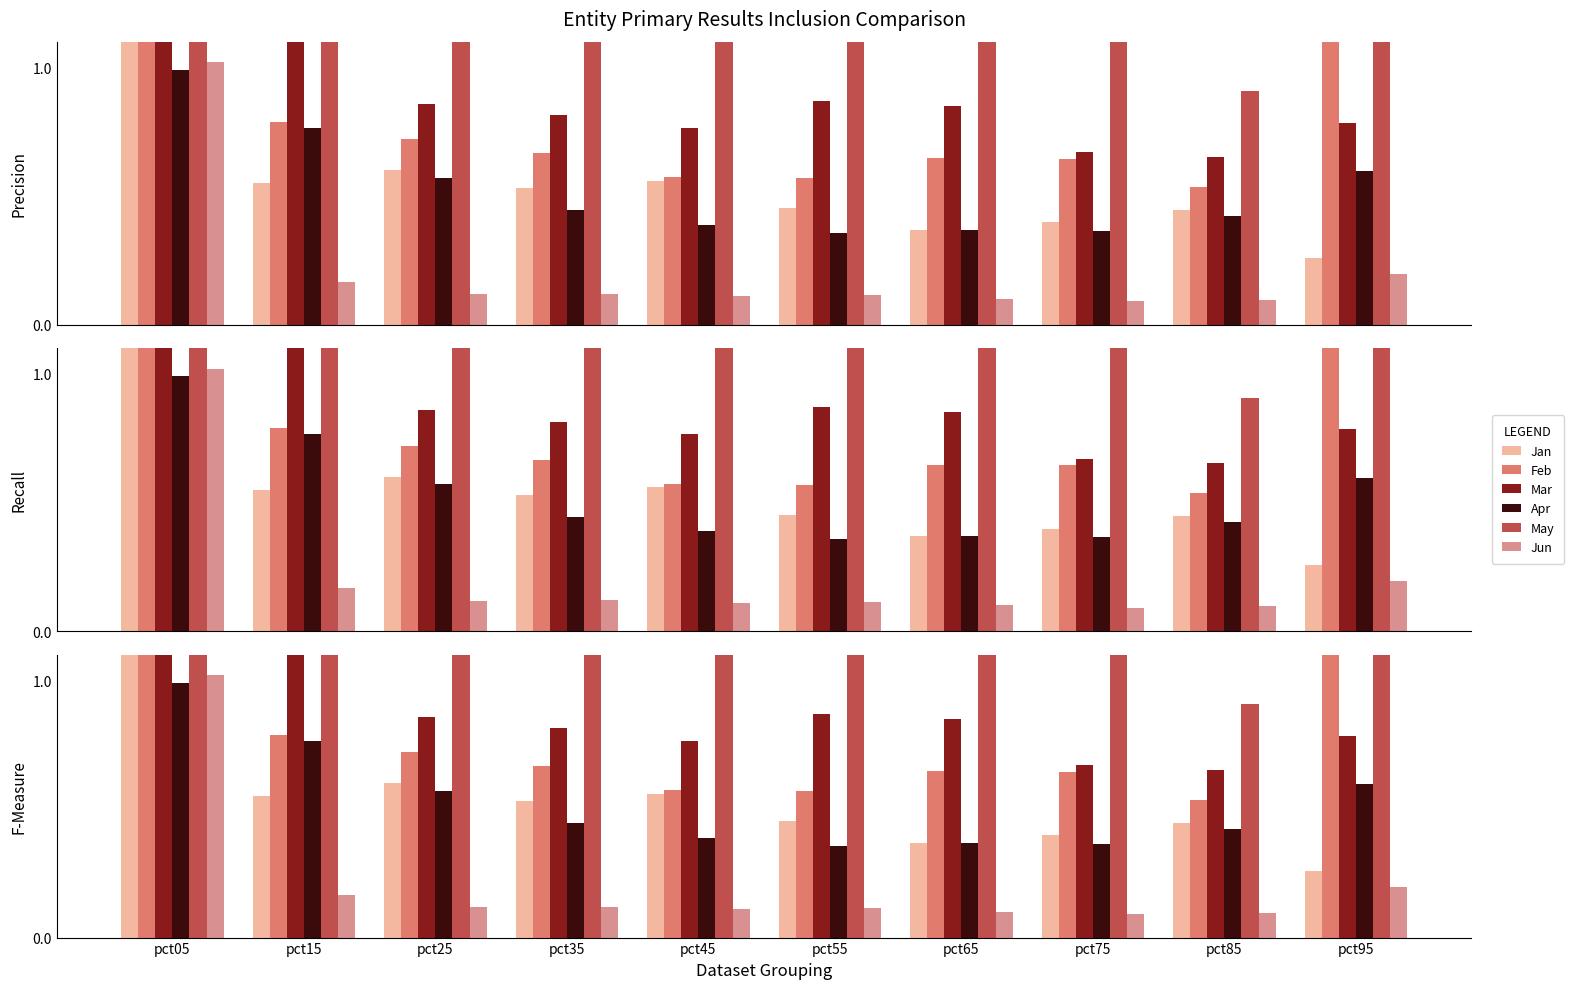

Reading left to right, what are all the values shown in this chart?

Jan: 8.5	0.5	0.6	0.5	0.6	0.5	0.4	0.4	0.4	0.3
Feb: 2.5	0.8	0.7	0.7	0.6	0.6	0.6	0.6	0.5	1.2
Mar: 2.9	1.3	0.9	0.8	0.8	0.9	0.8	0.7	0.7	0.8
Apr: 1.0	0.8	0.6	0.4	0.4	0.4	0.4	0.4	0.4	0.6
May: 6.0	1.8	1.6	1.5	1.5	1.4	1.3	1.1	0.9	1.1
Jun: 1.0	0.2	0.1	0.1	0.1	0.1	0.1	0.1	0.1	0.2